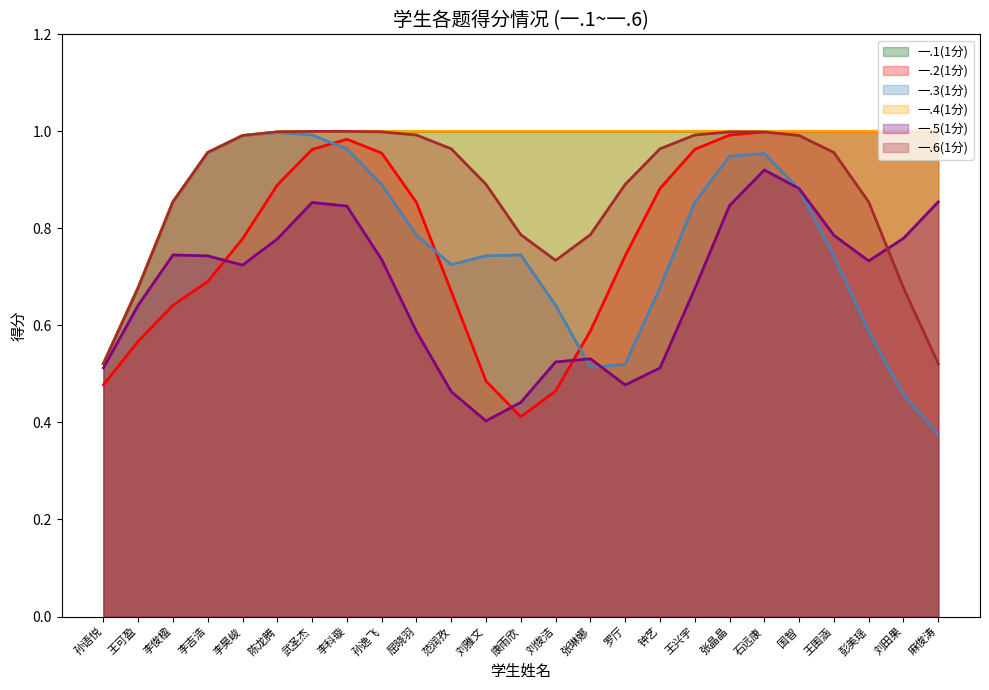

What is the label of the 10th point from the left?

屈晓羽